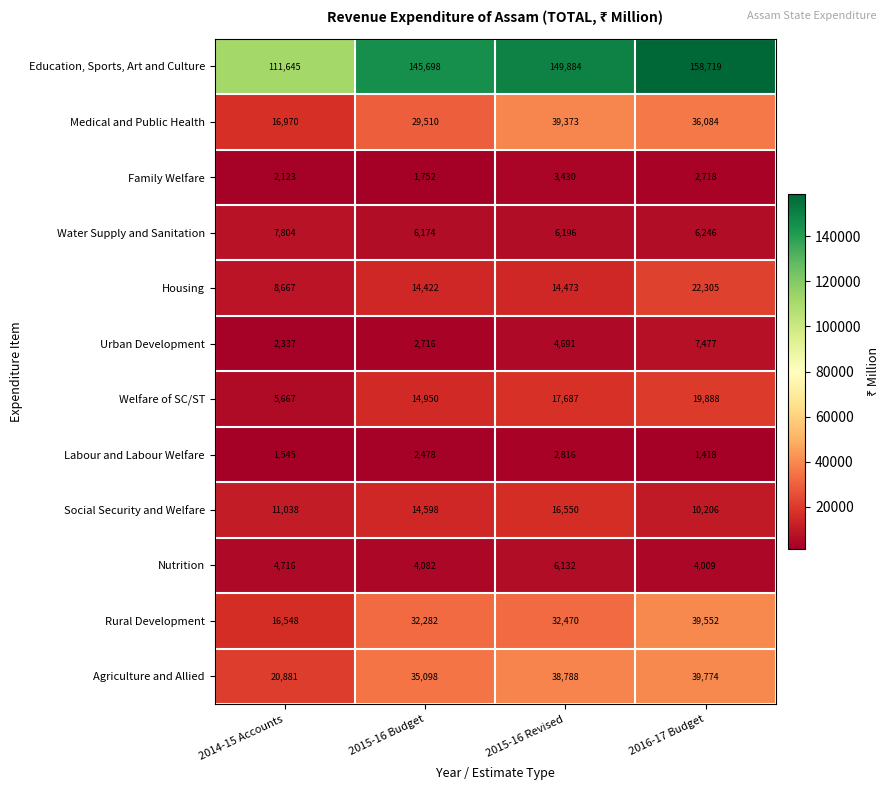

What is the difference between the second highest and minimum values in the Education, Sports, Art and Culture series?

38239